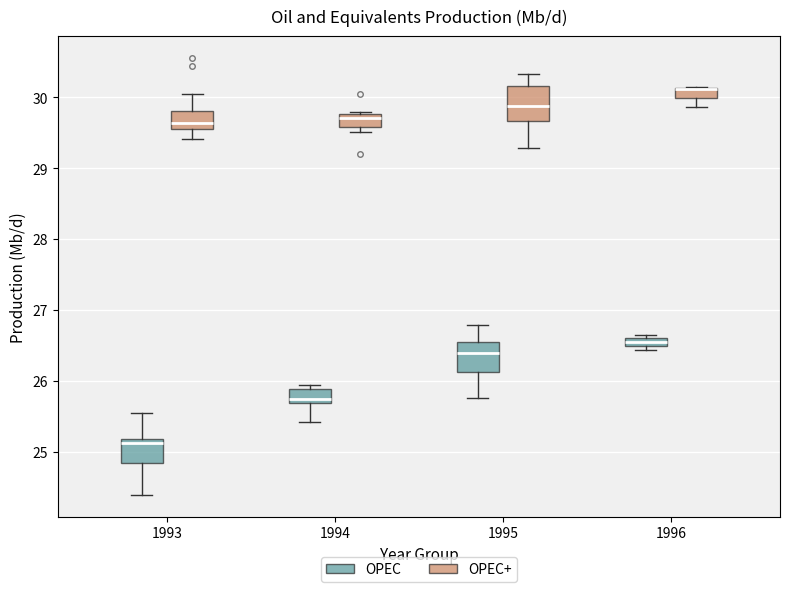

Where is the upper edge of the box for 1993 (OPEC+) on the y-axis? The values are not printed on the chart, so give them approximately, as read against the axis.

29.8